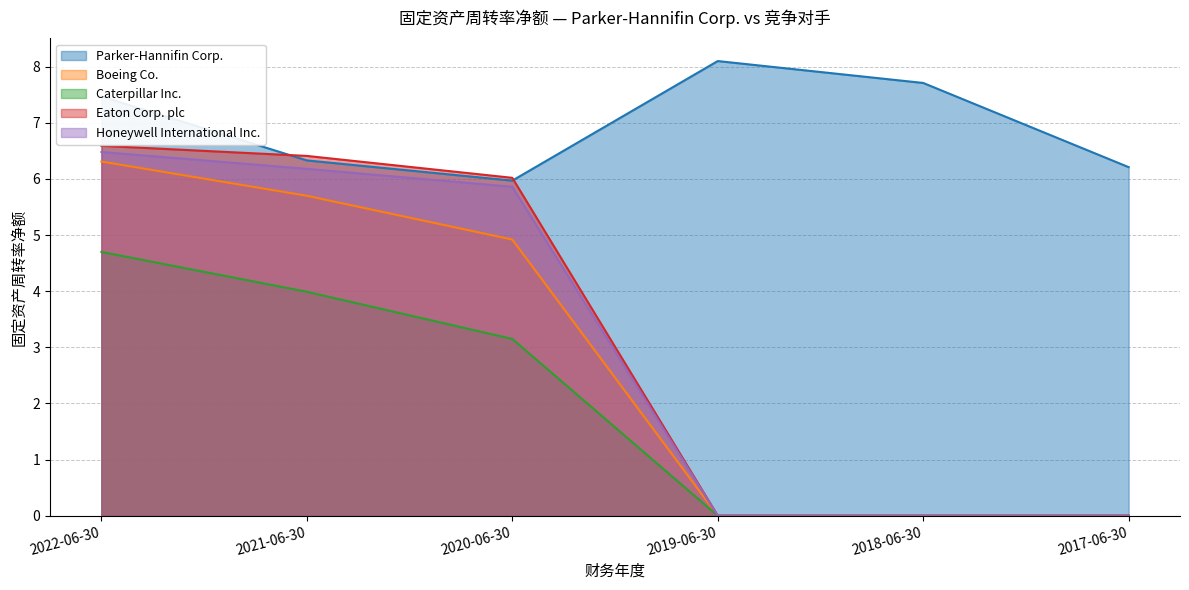

Reading left to right, list all the values displayed in this chart.

Parker-Hannifin Corp.: 7.5	6.3	6.0	8.1	7.7	6.2
Boeing Co.: 6.3	5.7	4.9	0.0	0.0	0.0
Caterpillar Inc.: 4.7	4.0	3.1	0.0	0.0	0.0
Eaton Corp. plc: 6.6	6.4	6.0	0.0	0.0	0.0
Honeywell International Inc.: 6.5	6.2	5.9	0.0	0.0	0.0